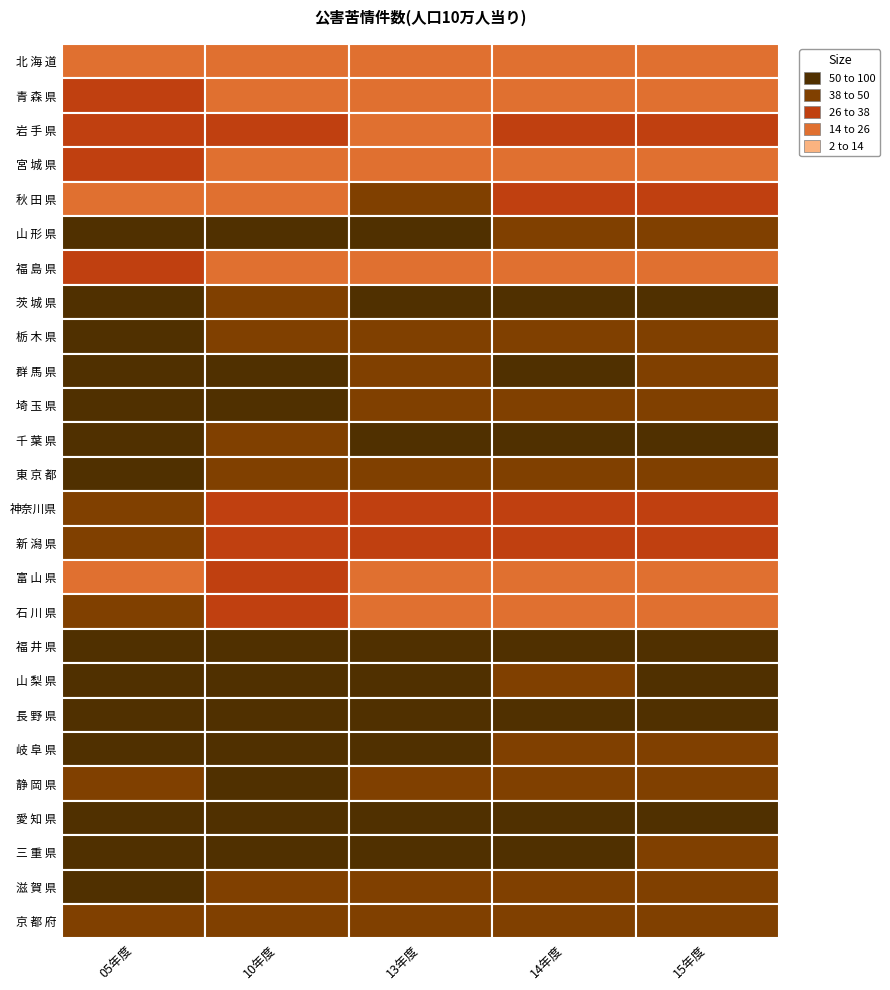

What is the difference between the 埼 玉 県 values at 2 and 0?

22.4